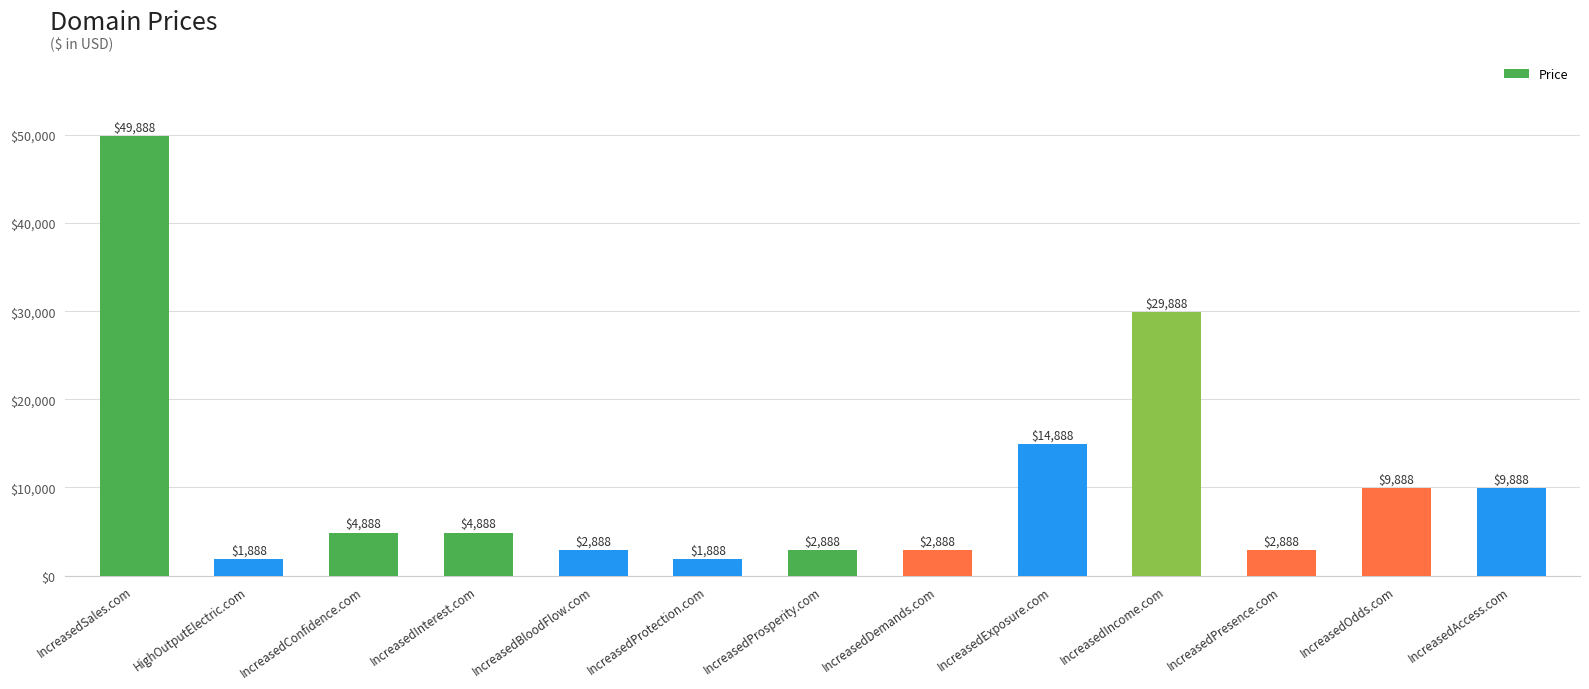

Reading right to left, what are all the values shown in this chart?

IncreasedAccess.com=9888	IncreasedOdds.com=9888	IncreasedPresence.com=2888	IncreasedIncome.com=29888	IncreasedExposure.com=14888	IncreasedDemands.com=2888	IncreasedProsperity.com=2888	IncreasedProtection.com=1888	IncreasedBloodFlow.com=2888	IncreasedInterest.com=4888	IncreasedConfidence.com=4888	HighOutputElectric.com=1888	IncreasedSales.com=49888